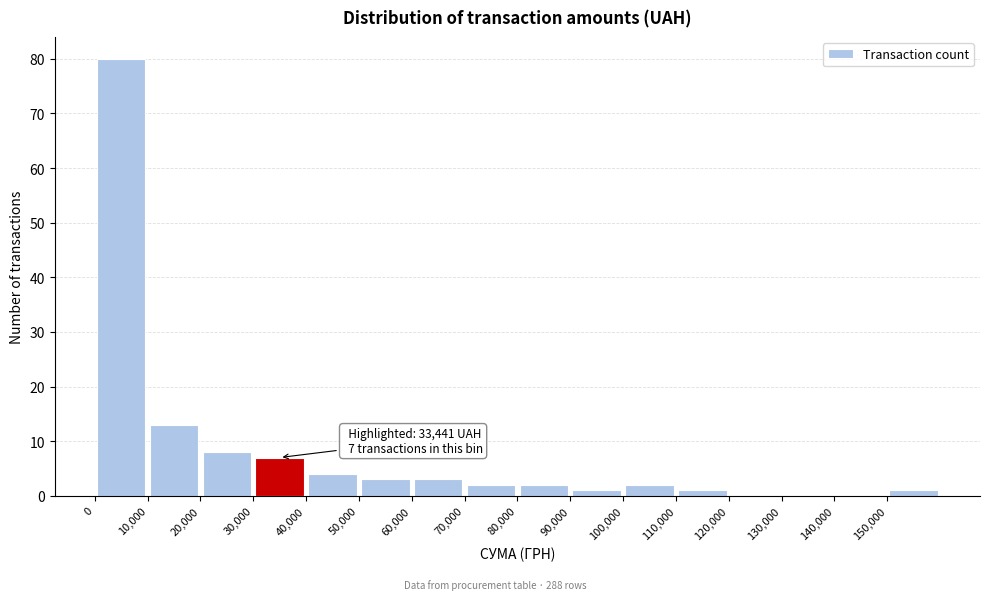

Over which range of the x-axis is the bar tallest?

0 to 10000